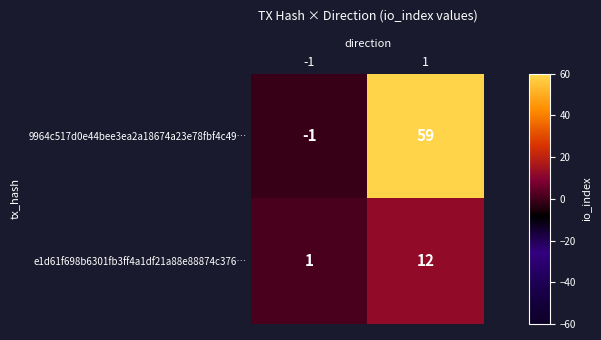

Which series has the largest total across all categories?

9964c517d0e44bee3ea2a18674a23e78fbf4c49…